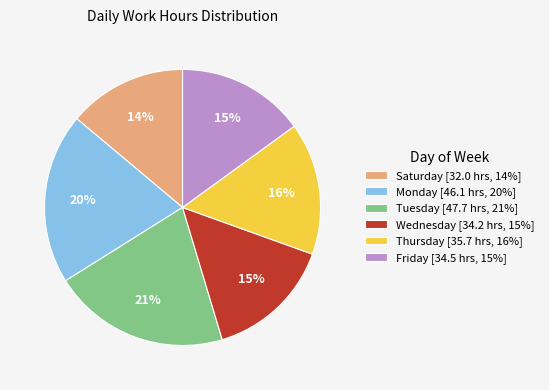

How many slices are in this pie chart?

6